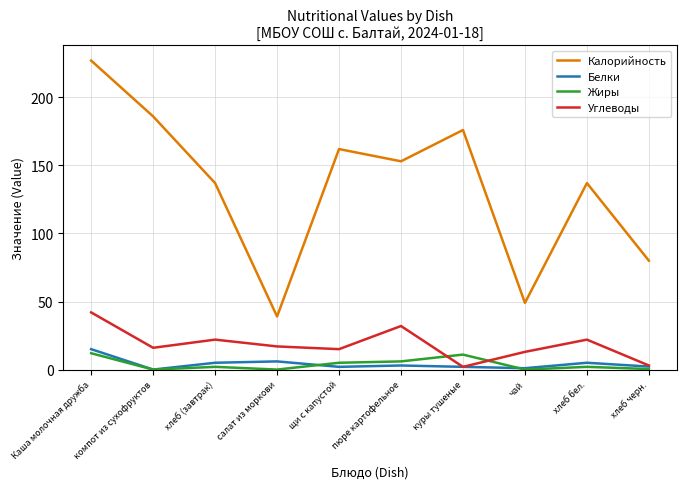

Is the value of Калорийность at хлеб (завтрак) greater than the value of Углеводы at хлеб (завтрак)?

Yes